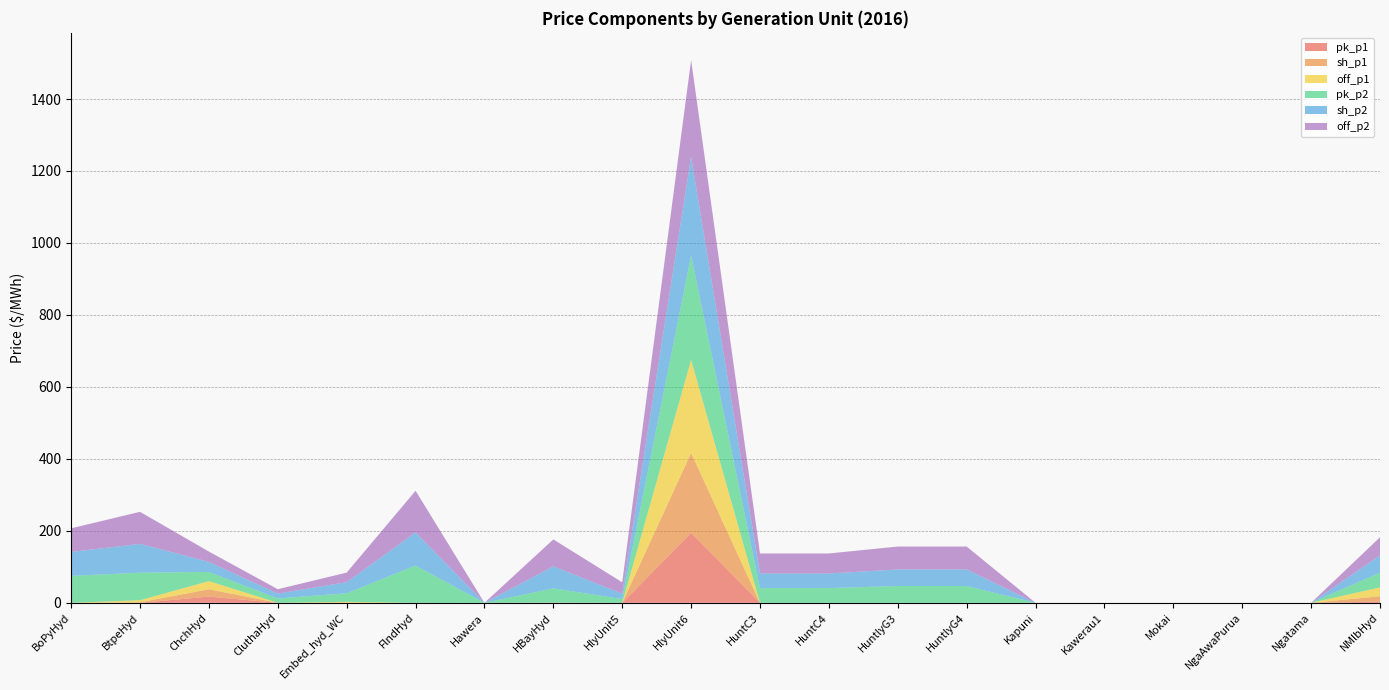

Reading right to left, list all the values displayed in this chart.

pk_p1: 3.3	0.0	0.0	0.0	0.0	0.0	0.0	0.0	0.0	0.0	194.5	0.0	0.1	0.0	0.0	0.0	0.0	17.3	0.1	0.0
sh_p1: 15.0	0.0	0.0	0.0	0.0	0.0	0.0	0.0	0.0	0.0	222.1	0.0	0.3	0.0	0.0	0.4	0.1	20.4	1.6	0.0
off_p1: 24.6	0.0	0.0	0.0	0.0	0.0	0.0	0.0	0.0	0.0	258.5	0.0	0.4	0.0	0.0	2.4	0.1	22.6	5.6	0.0
pk_p2: 41.0	0.0	0.0	0.0	0.0	0.0	46.7	46.7	41.0	41.0	290.1	10.5	39.5	0.0	103.7	23.8	12.0	25.4	76.6	74.9
sh_p2: 47.9	0.0	0.0	0.0	0.0	0.0	46.1	46.1	40.5	40.5	274.2	14.9	61.0	0.0	92.0	30.8	13.5	27.9	79.9	66.6
off_p2: 50.5	0.0	0.0	0.0	0.0	0.0	63.6	63.6	55.8	55.8	269.1	31.6	75.0	0.0	115.7	26.6	12.2	28.8	89.1	65.7